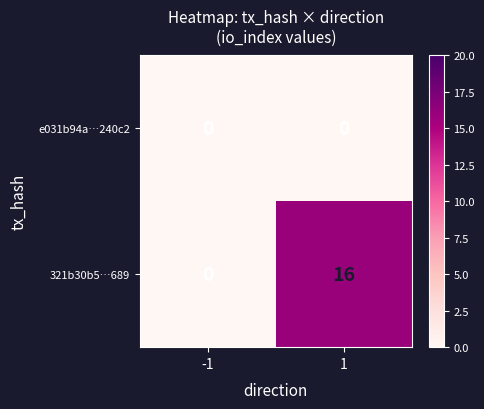

Reading right to left, extract all data points from this chart.

e031b94a…240c2: 1=0	-1=0
321b30b5…689: 1=16	-1=0